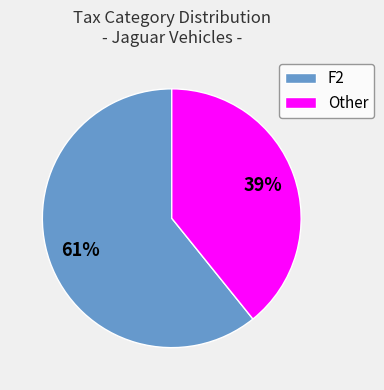

What is the largest slice in the pie chart?

F2